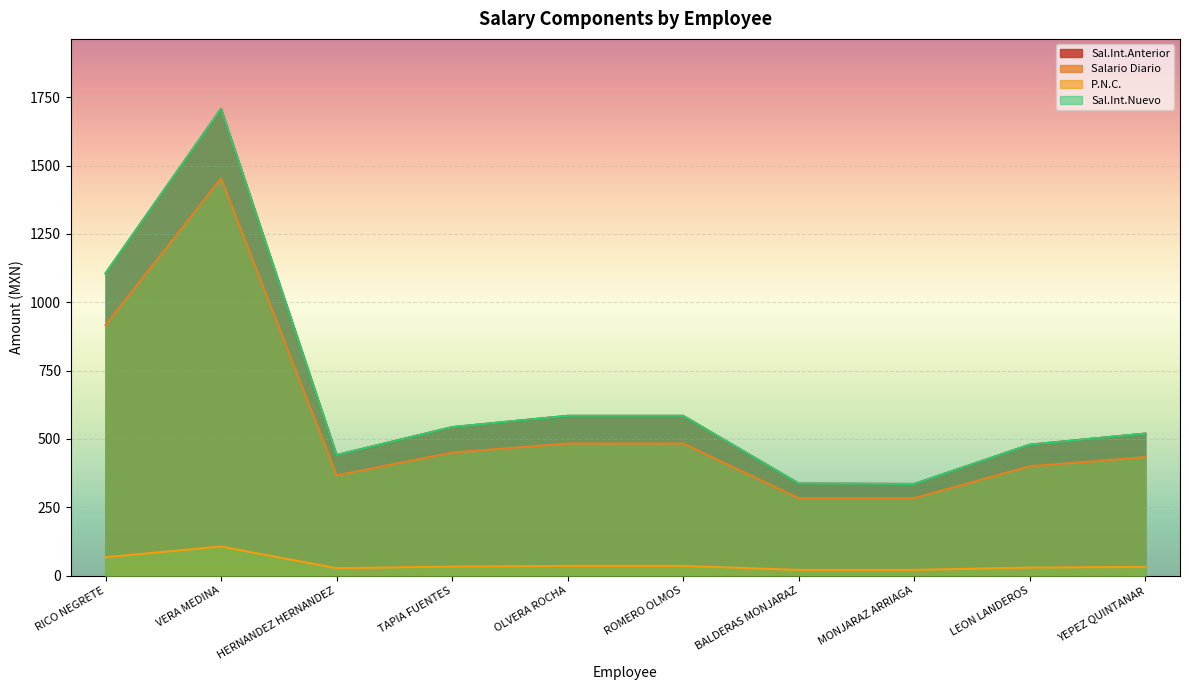

What is the total value across all series at OLVERA ROCHA?

1687.9